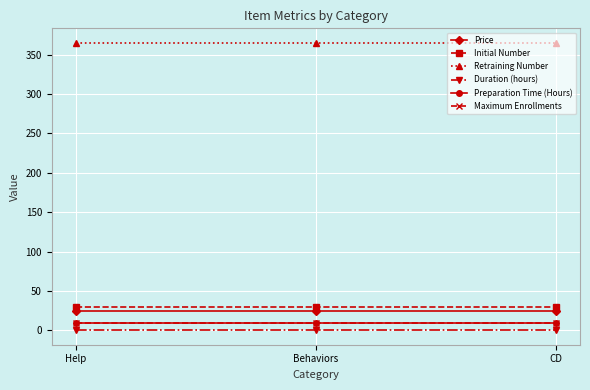

What is the label of the 3rd point from the right?

Help